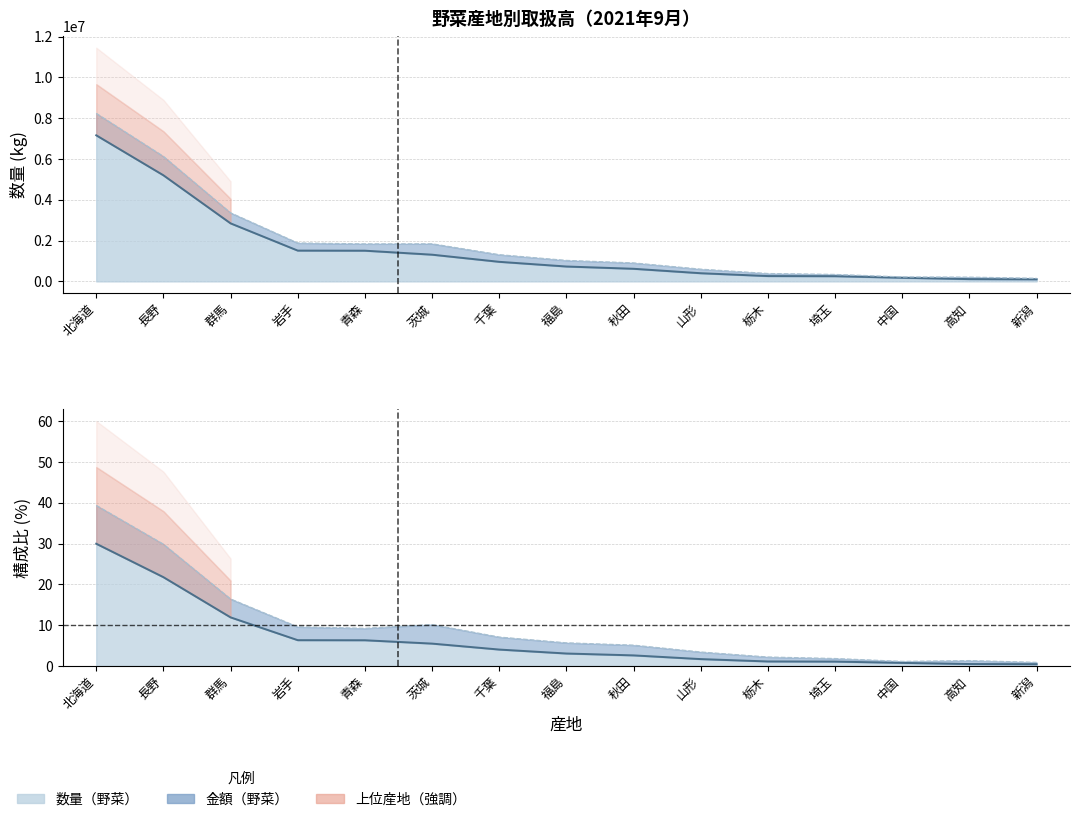

True or false: 数量（野菜） has a value of 12792087.8 at 北海道.

False